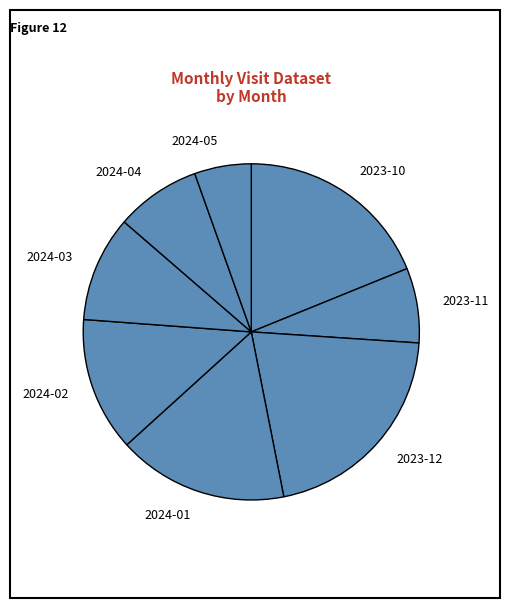

How many segments does this pie chart have?

8